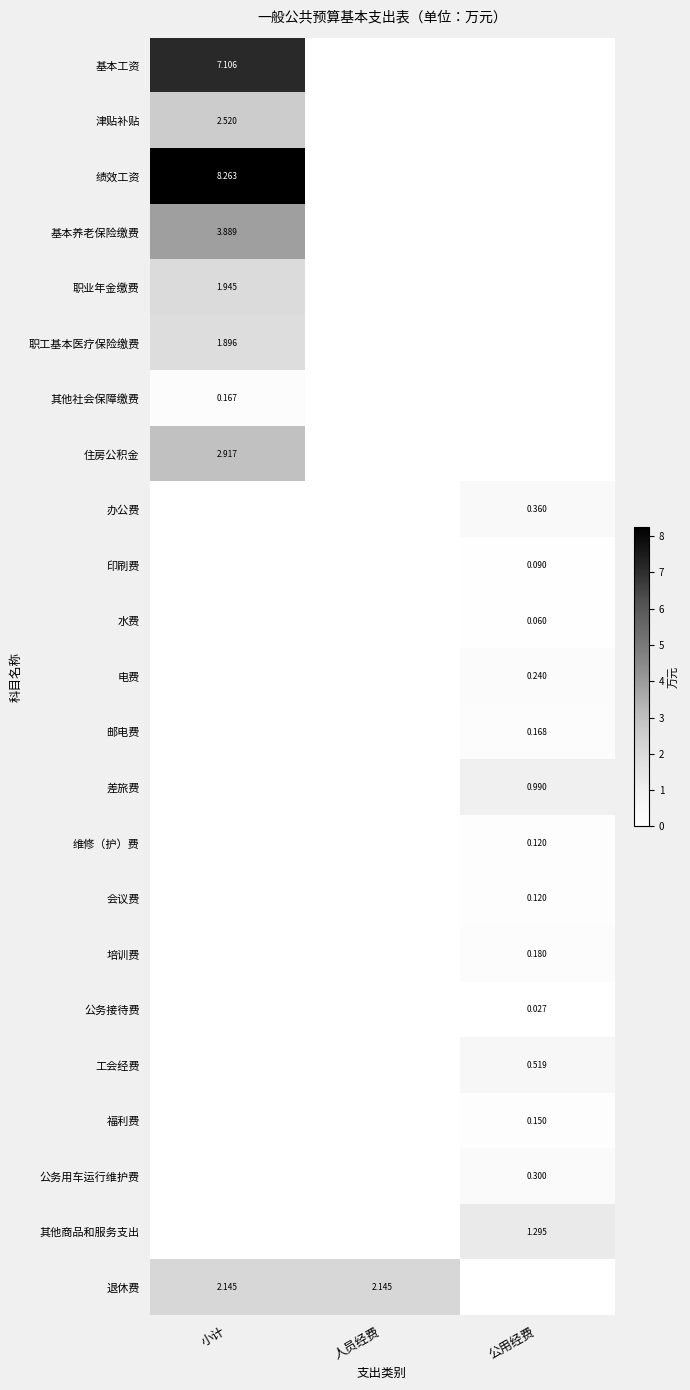

True or false: 邮电费 has a value of 0.3 at 公用经费.

False